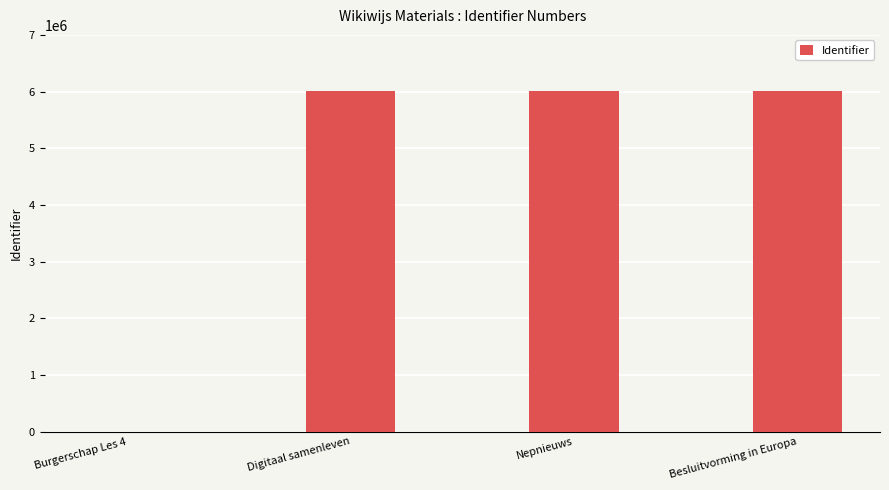

Between Besluitvorming in Europa and Burgerschap Les 4, which is larger?

Besluitvorming in Europa